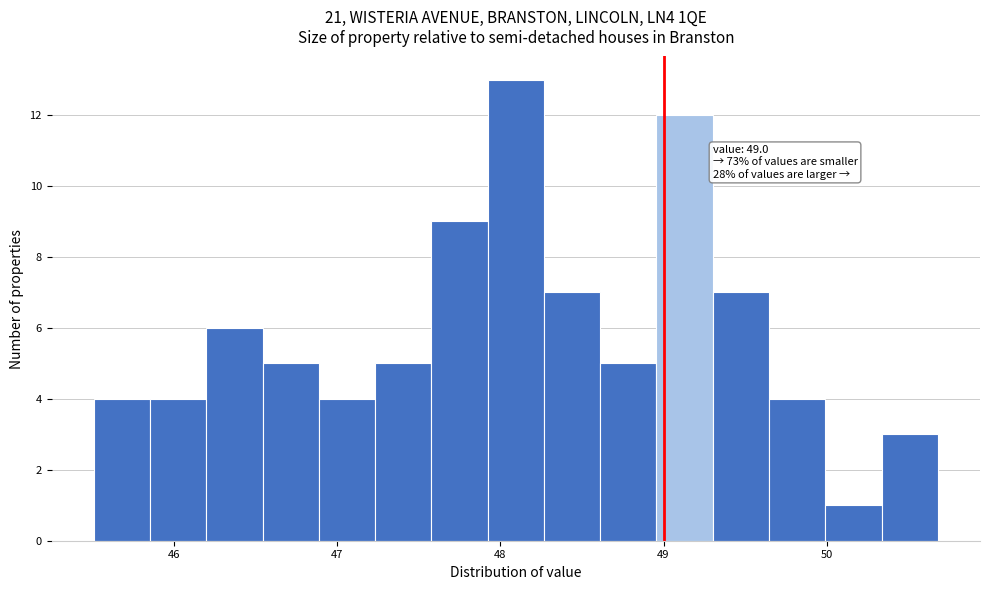

Around what value on the x-axis is the tallest bar? Give the approximate position of its centre, as read against the axis.

48.1